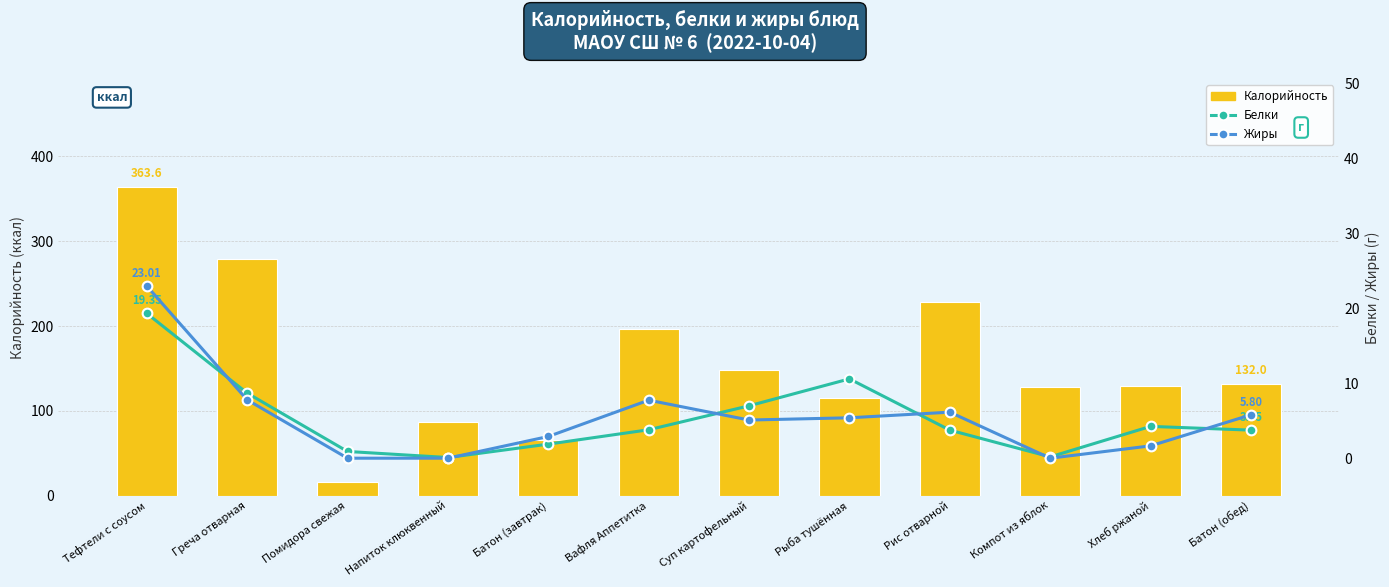

Where is Калорийность nearest to the value 189?

Вафля Аппетитка